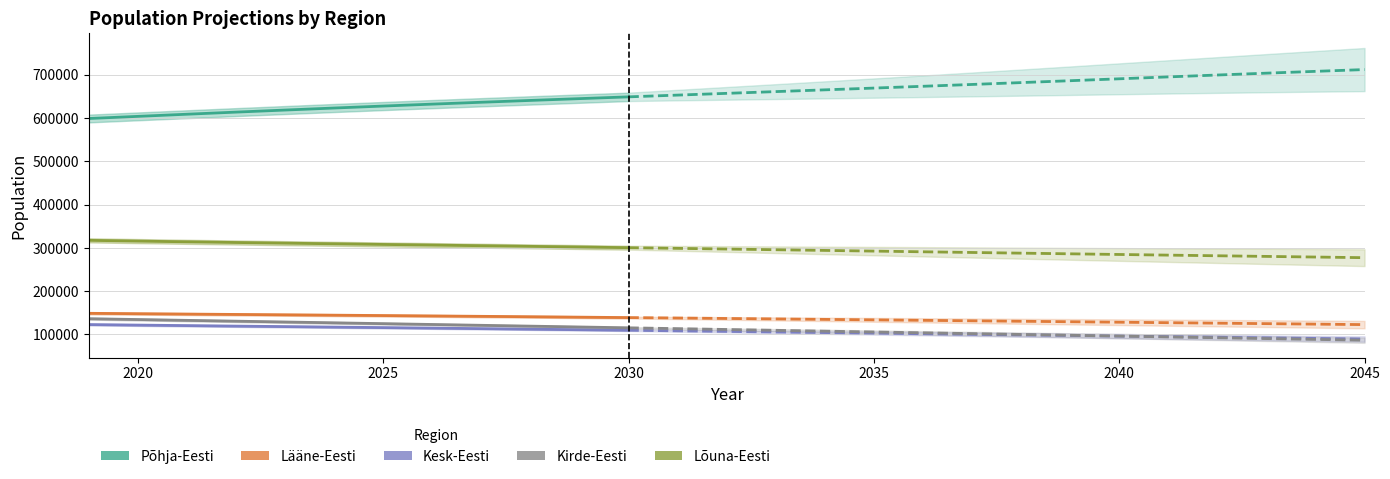

True or false: Lõuna-Eesti and Kirde-Eesti intersect in this chart.

False